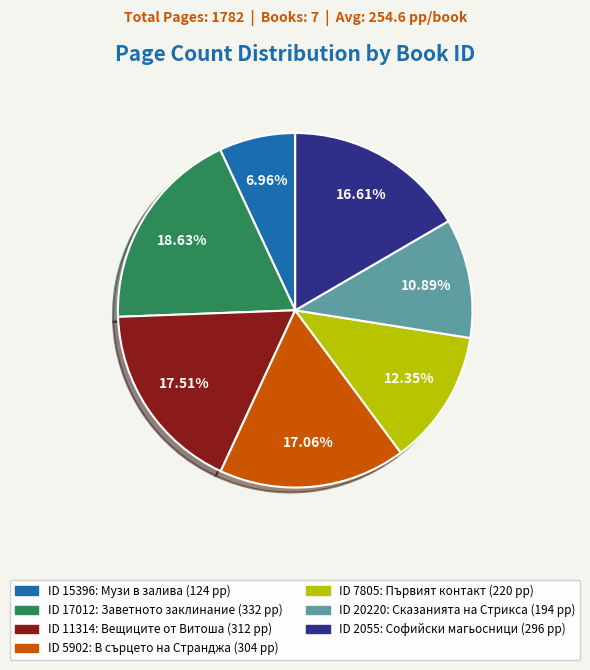

Do ID 20220: Сказанията на Стрикса (194 pp) and ID 15396: Музи в залива (124 pp) together represent more than half of the pie?

No